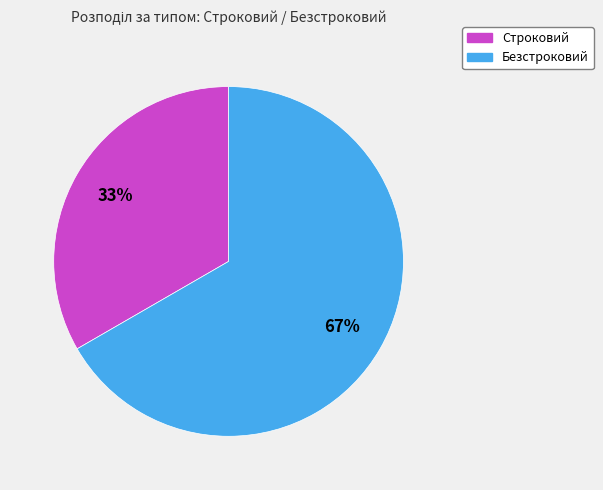

To the nearest percent, what portion does Строковий represent?

33%